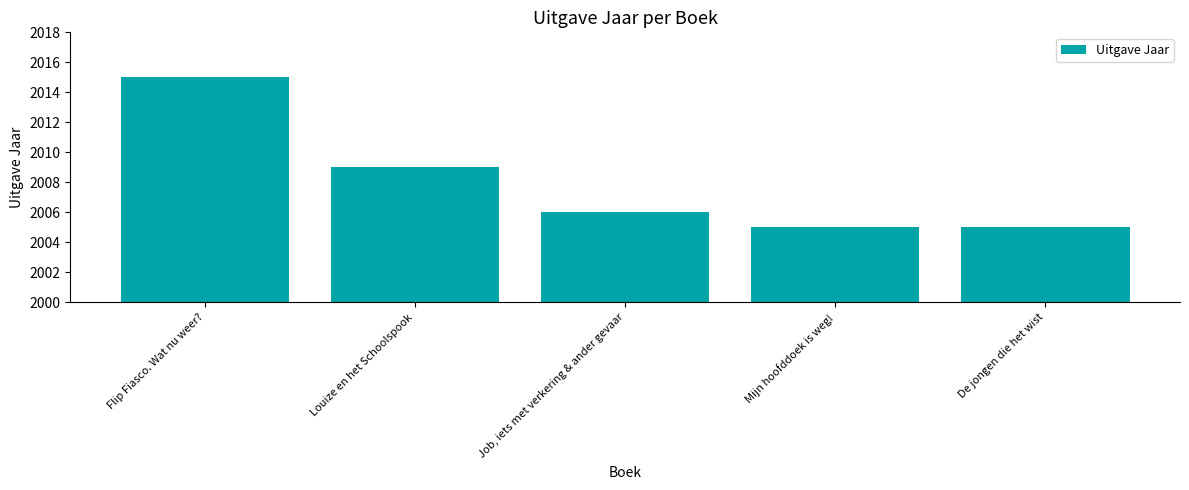

What is the difference between the maximum and minimum values?

10